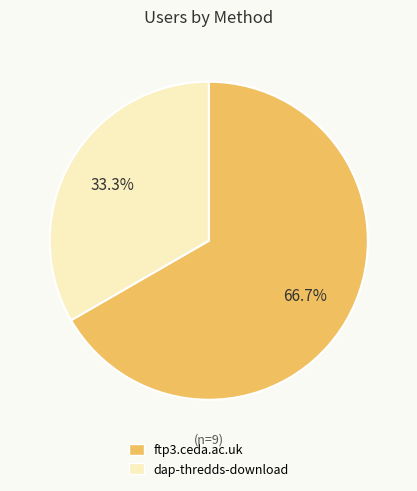

To the nearest percent, what percentage of the pie is dap-thredds-download?

33%